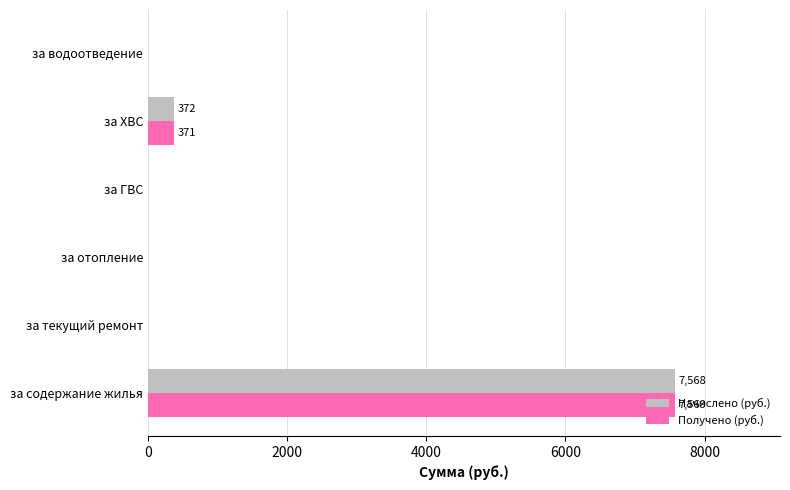

Is it true that Начислено (руб.) equals -4693.0 at за ГВС?

False